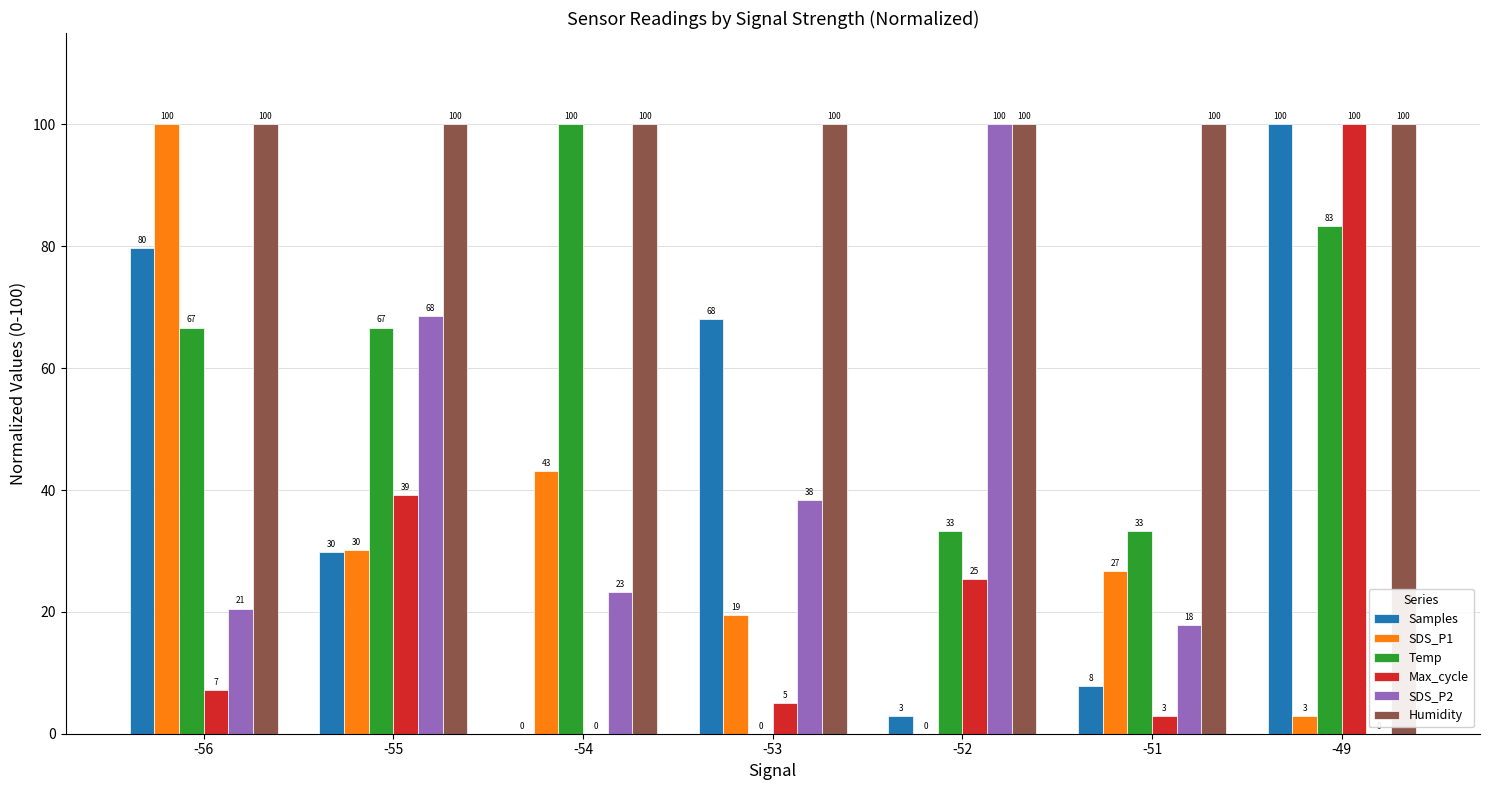

What is the greatest value displayed?

100.0